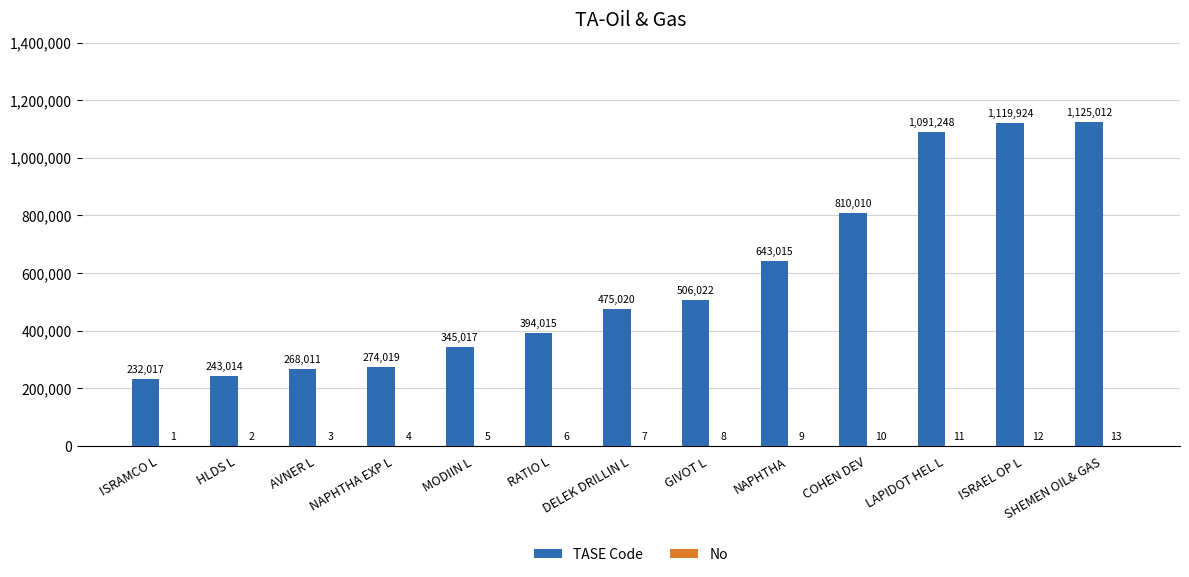

Which label corresponds to the largest value in the chart?

SHEMEN OIL& GAS